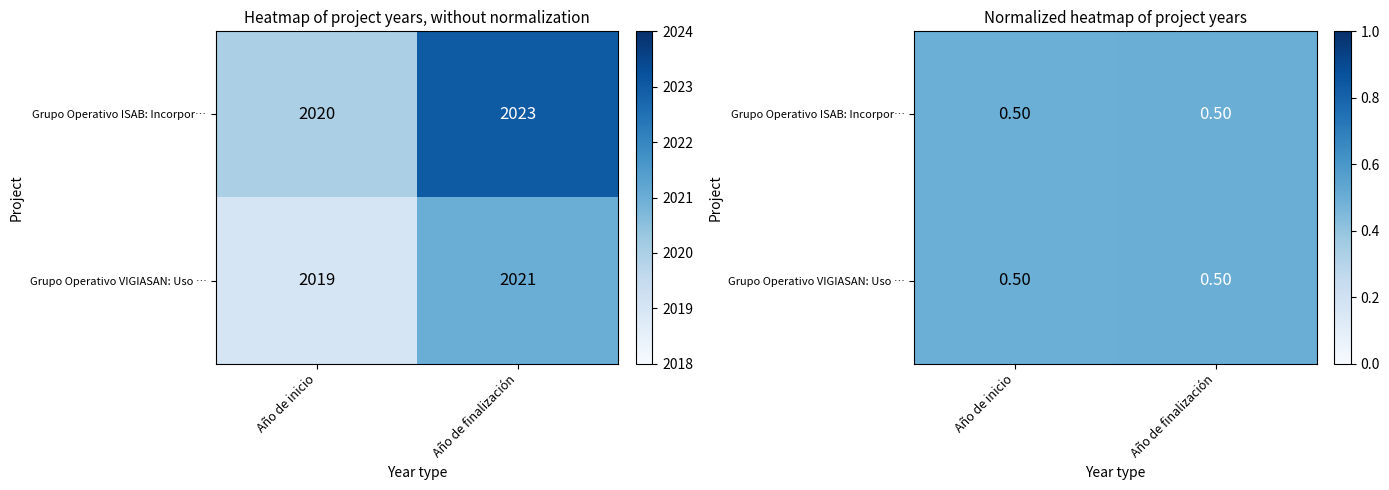

What is the lowest value of the Grupo Operativo VIGIASAN: Uso … series?

0.5